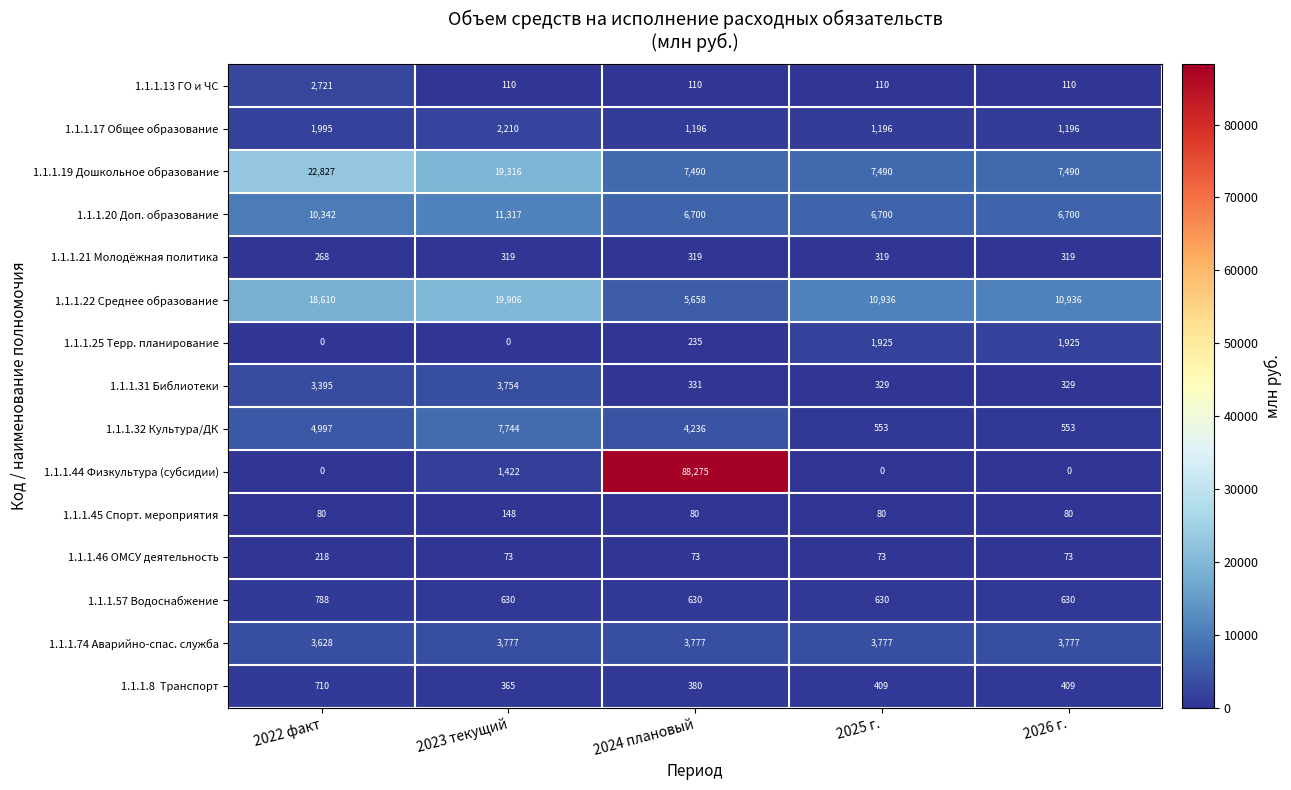

What is the difference between the highest and lowest values at 2022 факт?

22827